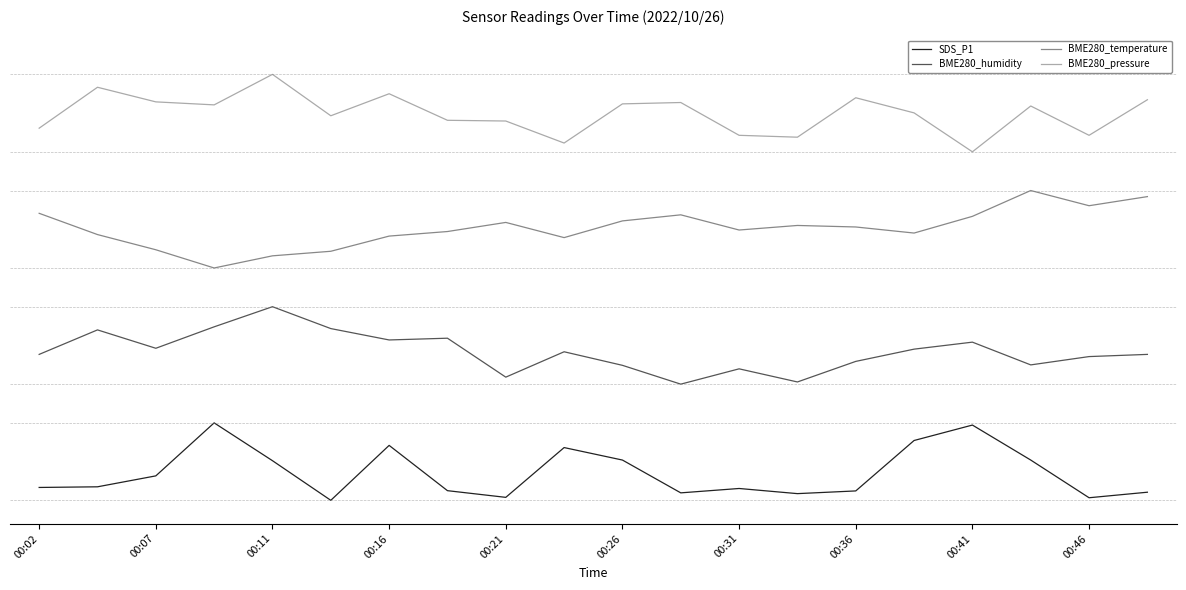

Where does the BME280_pressure series first go above 5?

00:07